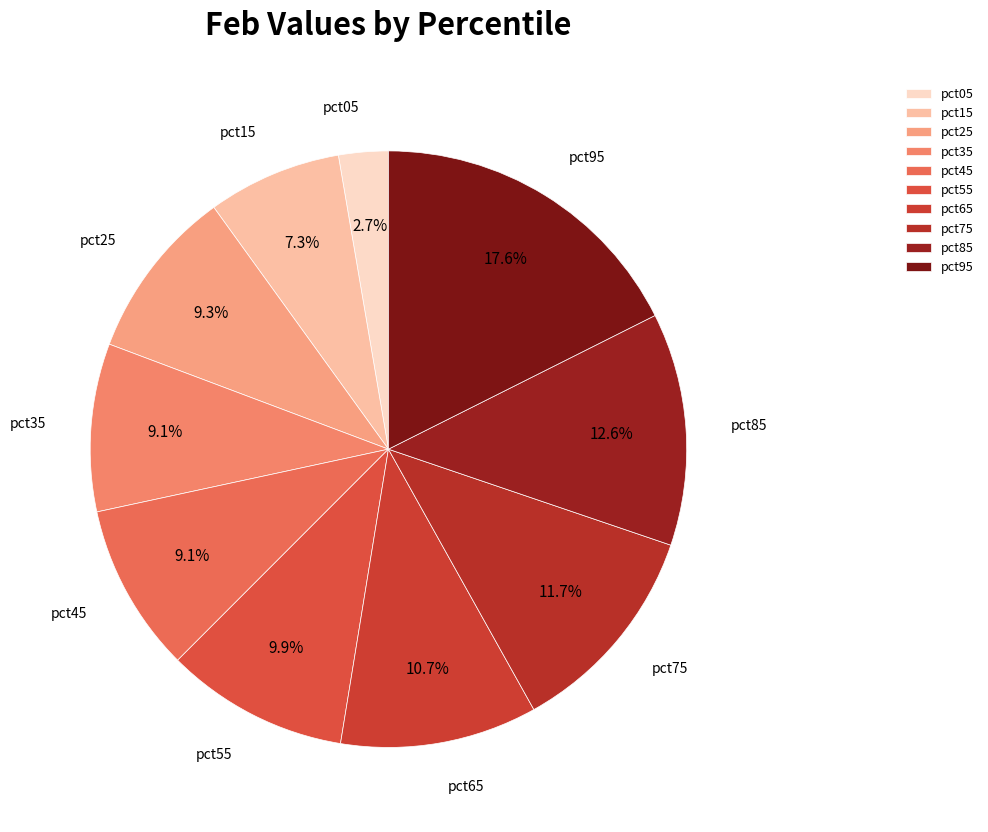

To the nearest percent, what is the difference between the pct15 and pct35 slice percentages?

2%